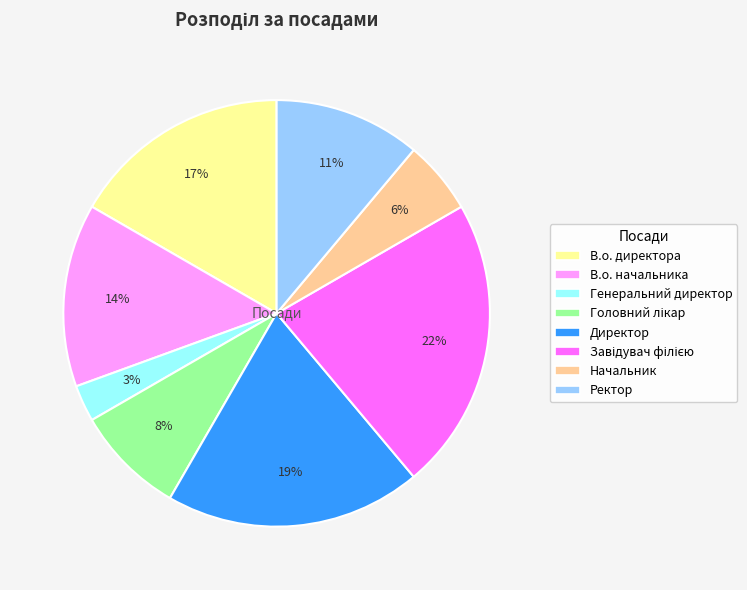

Is it true that В.о. начальника is 7% of the pie?

False